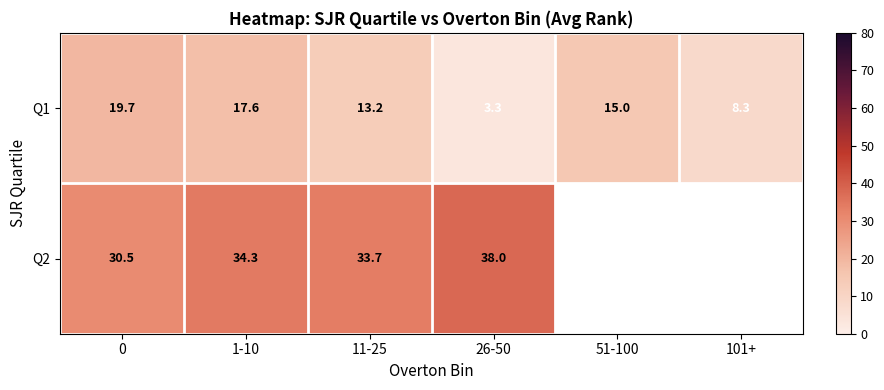

Is the value of Q1 at 51-100 greater than the value of Q2 at 11-25?

No